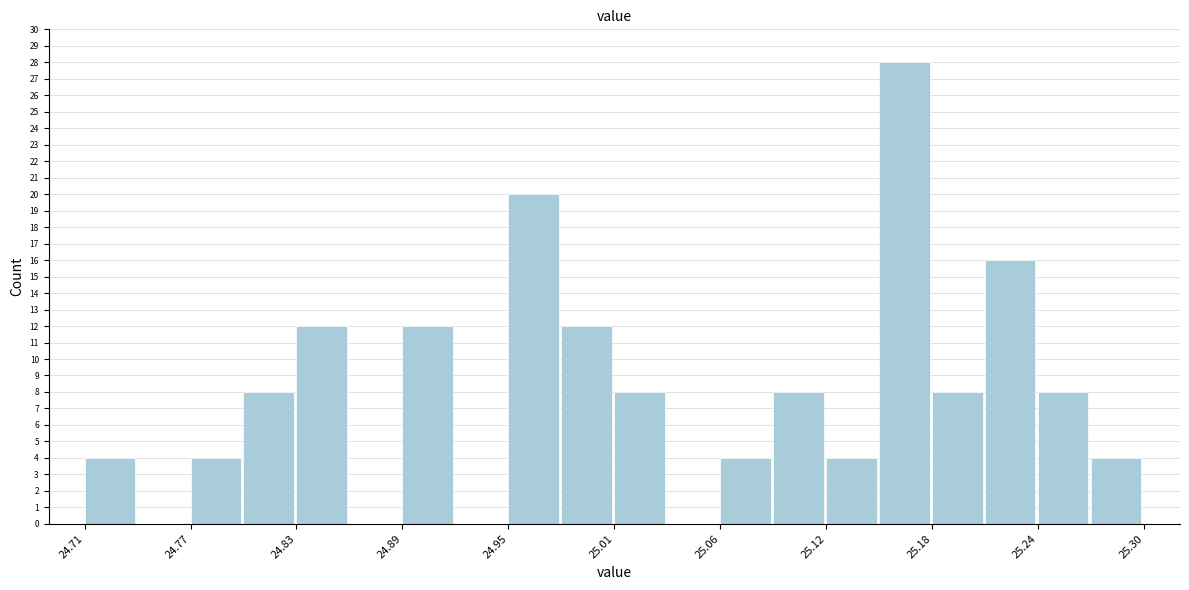

Read against the x-axis, roughly where is the centre of the tallest bar?

25.17